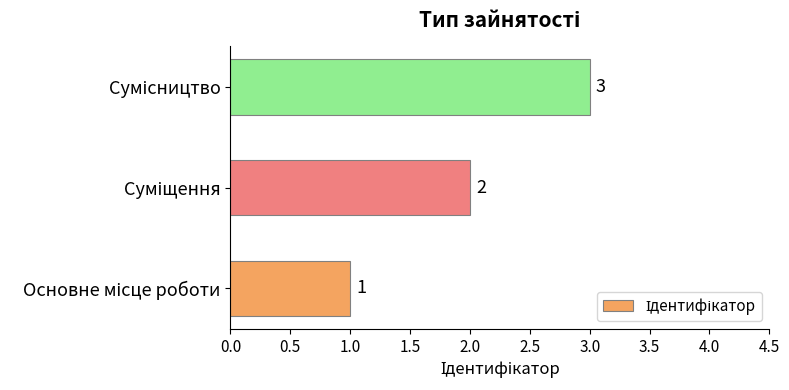

What is the sum of all values?

6